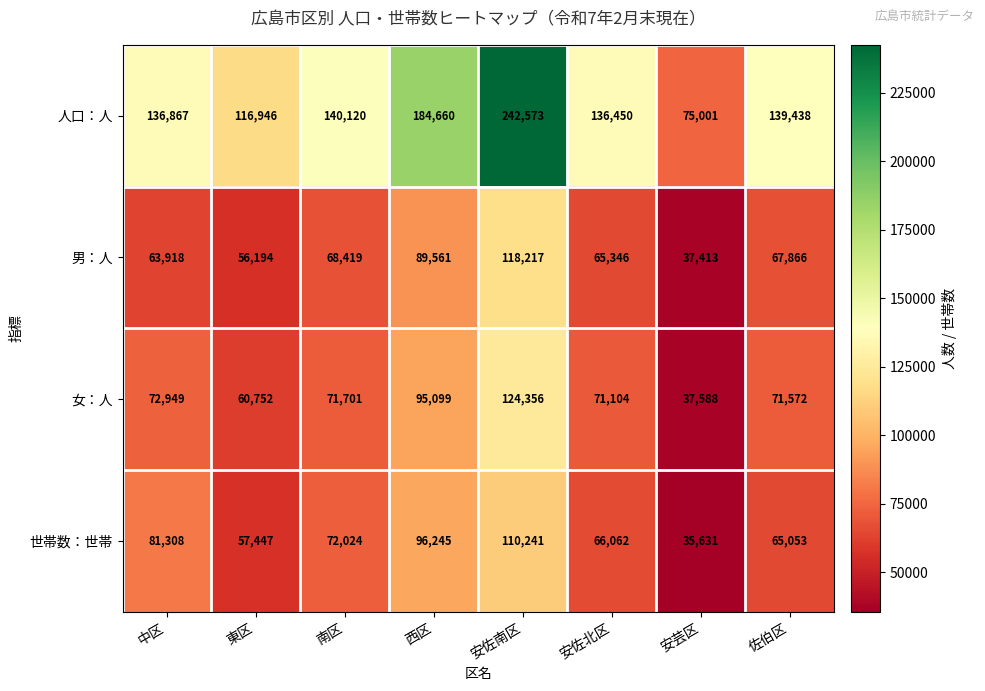

At which category does the chart reach its minimum across all series?

安芸区